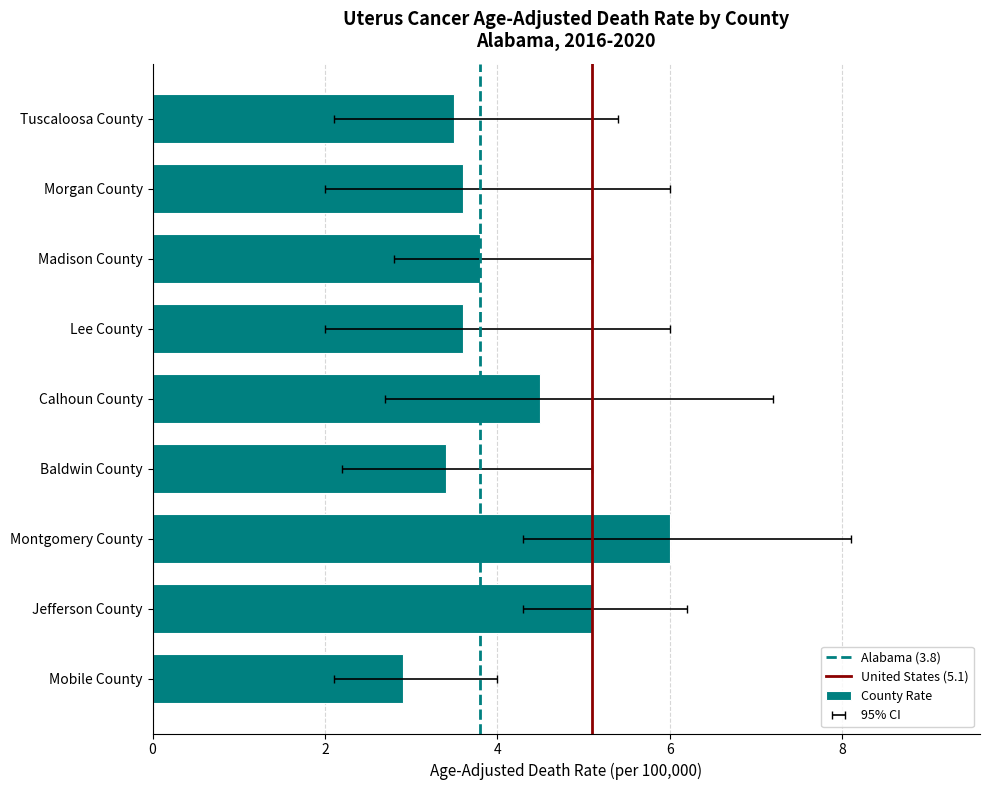

Is it true that Age-Adjusted Death Rate equals 6.0 at Montgomery County?

True